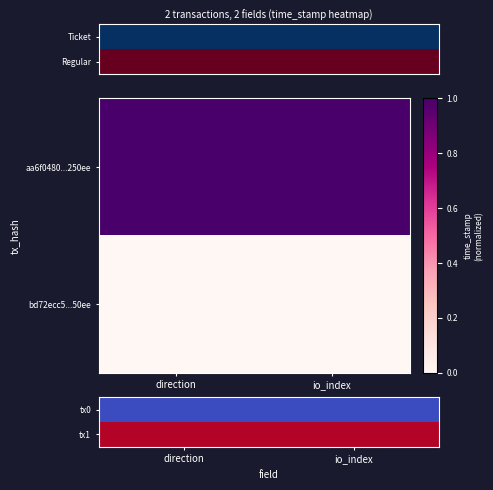

Which has a higher value, direction or io_index?

direction